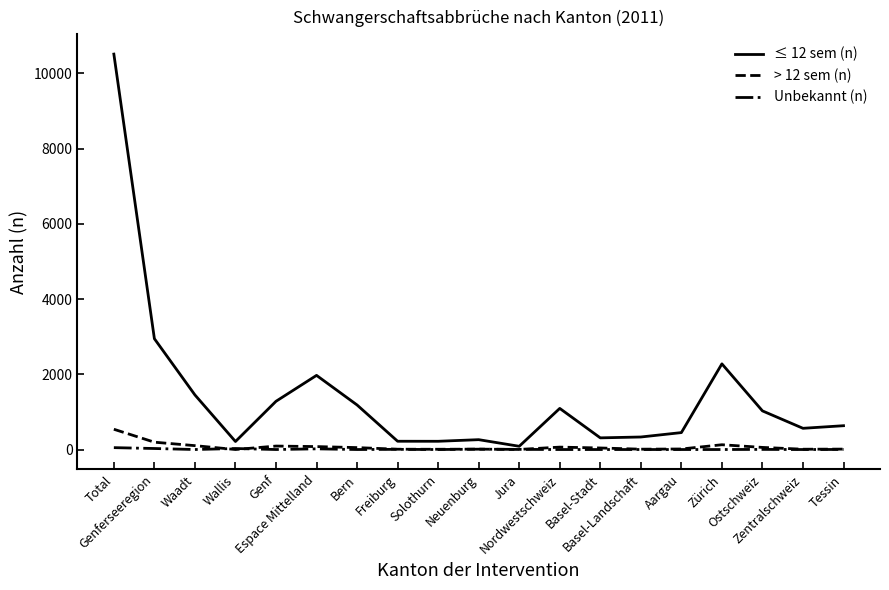

Count the number of categories in the chart.

19